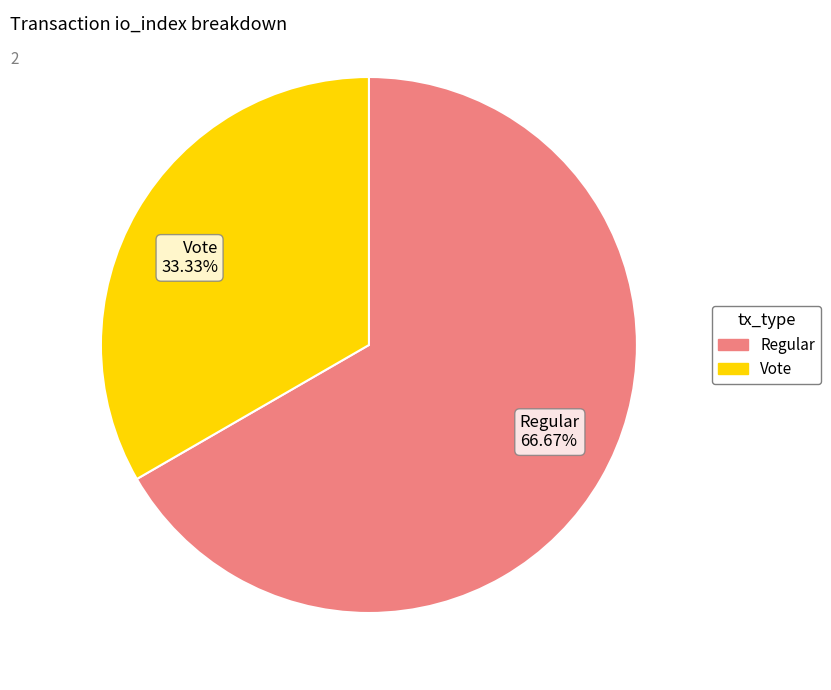

What is the majority slice?

Regular